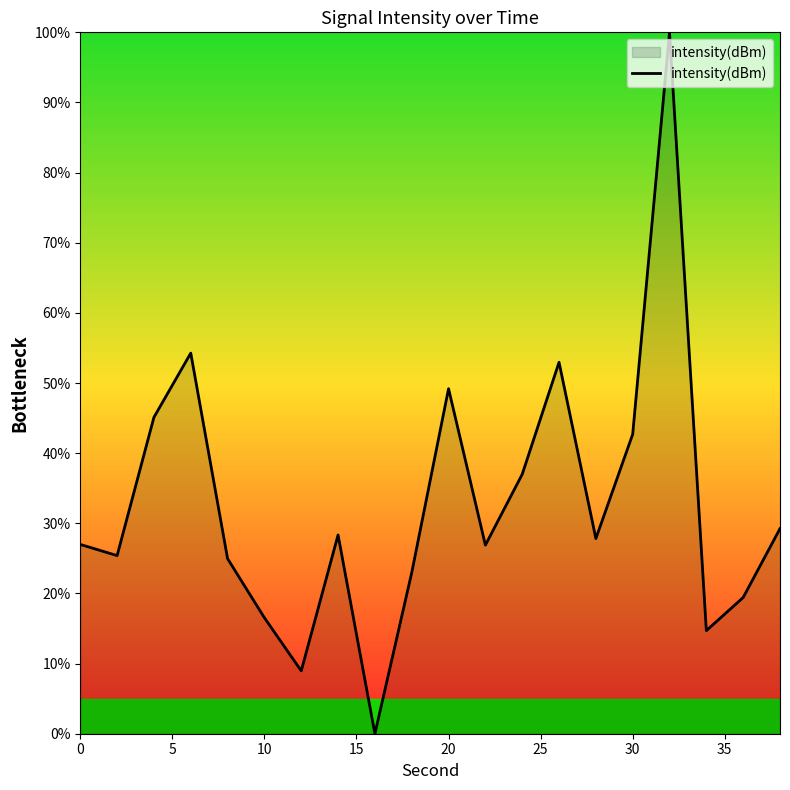

What is the greatest value displayed?

100.0